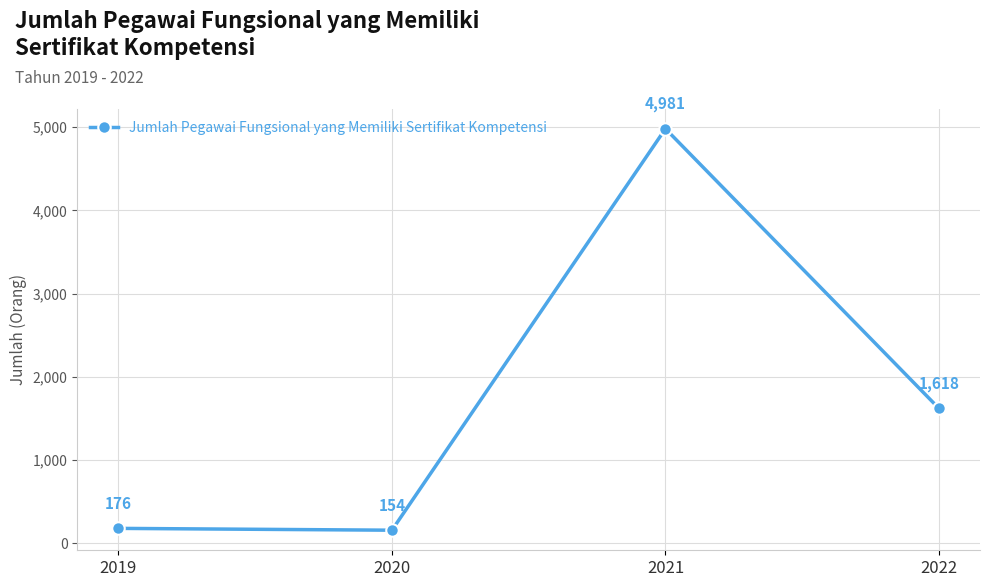

At which category does the chart reach its peak across all series?

2021